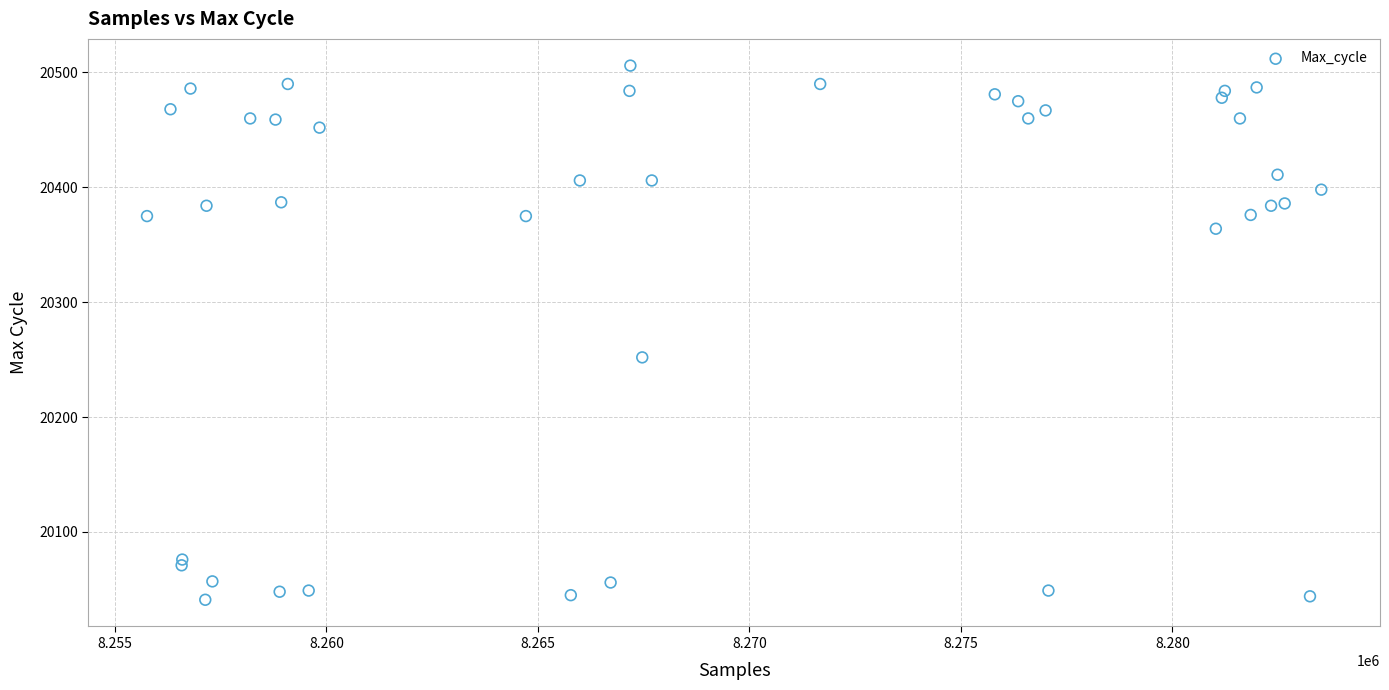

What Y value in the scatter plot is closest to 20273?

20252